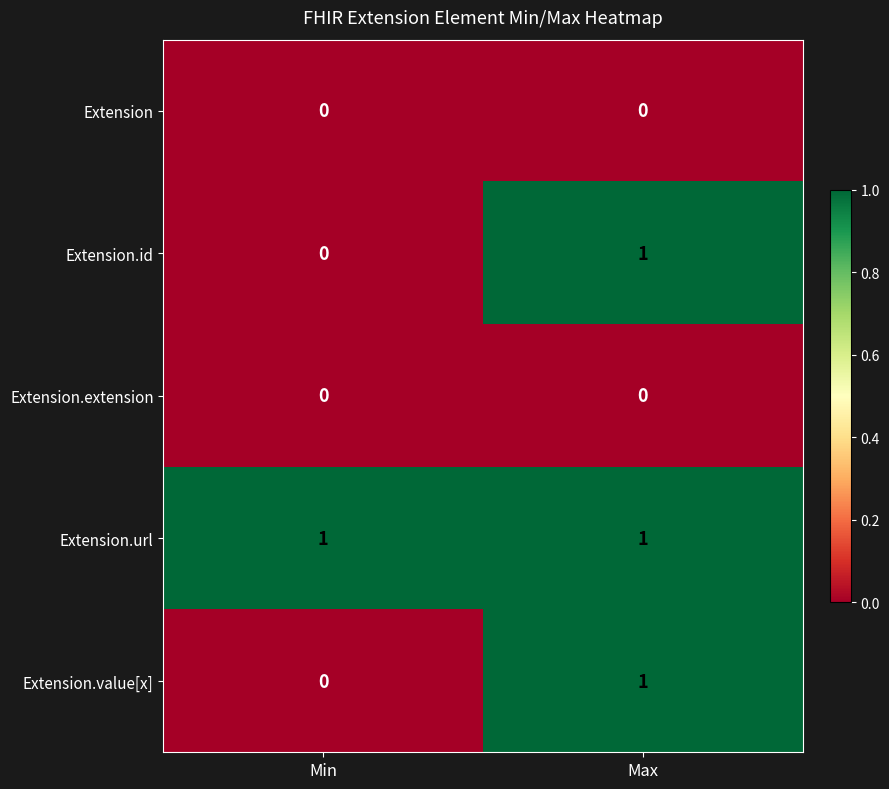

What is the total value across all series at Max?

3